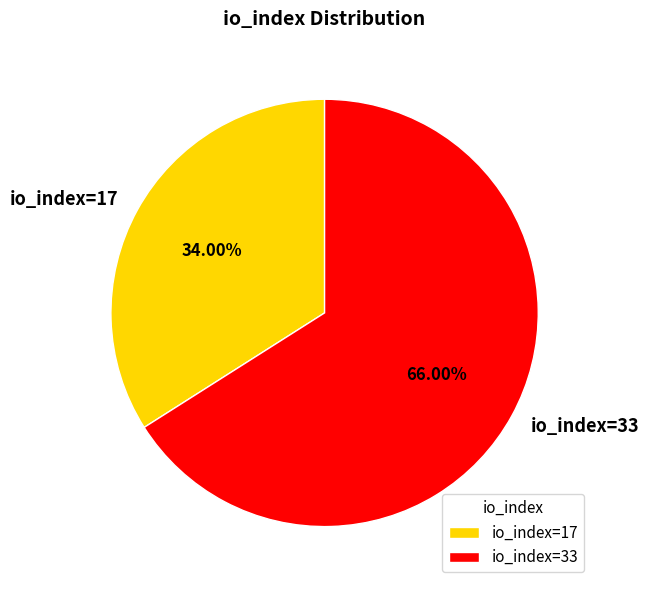

True or false: io_index=33 accounts for 56% of the total.

False